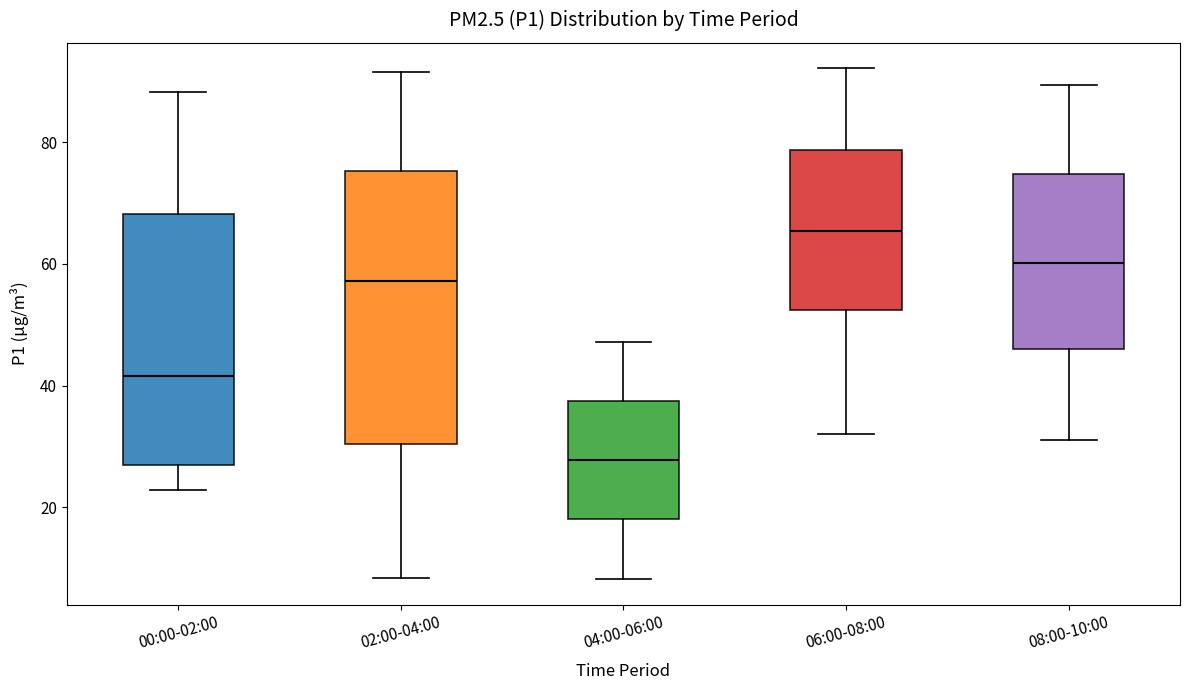

Reading left to right, read every box against the y-axis: the position of its median line, the range the box covers, and the ends of its whiskers. The values are not printed on the chart, so give them approximately, as read against the axis.

00:00-02:00: median 42, box 26 to 68, whiskers 22 to 88
02:00-04:00: median 58, box 30 to 76, whiskers 8 to 92
04:00-06:00: median 28, box 18 to 38, whiskers 8 to 48
06:00-08:00: median 66, box 52 to 78, whiskers 32 to 92
08:00-10:00: median 60, box 46 to 74, whiskers 32 to 90